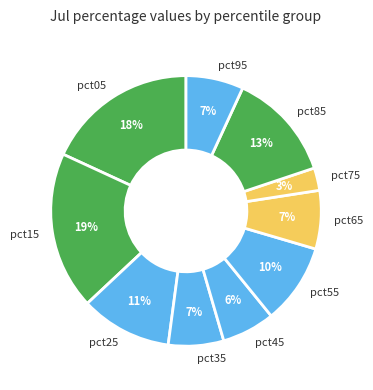

Count the number of slices in the pie.

10